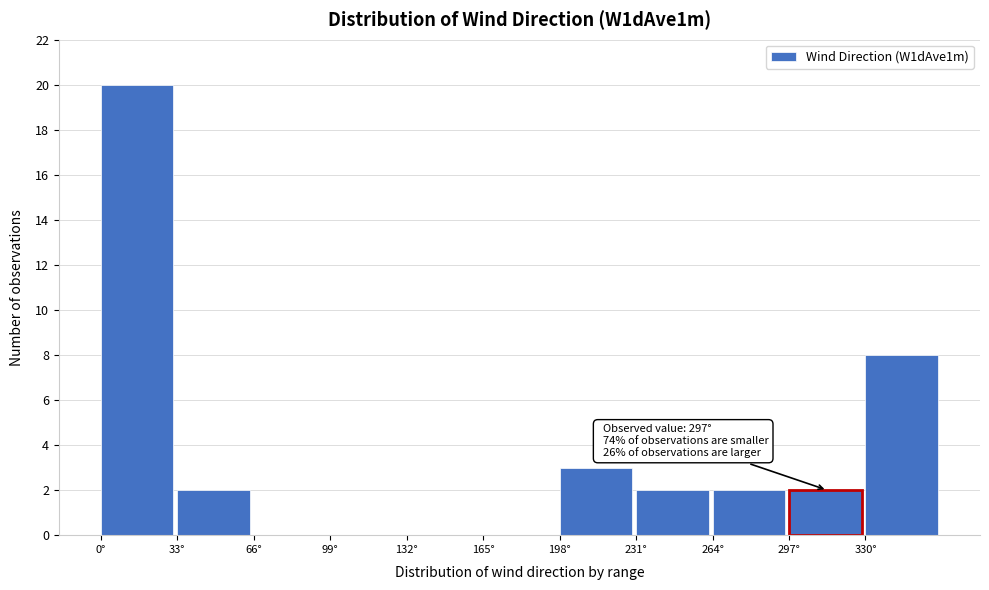

Over which range of the x-axis is the bar tallest?

0 to 33